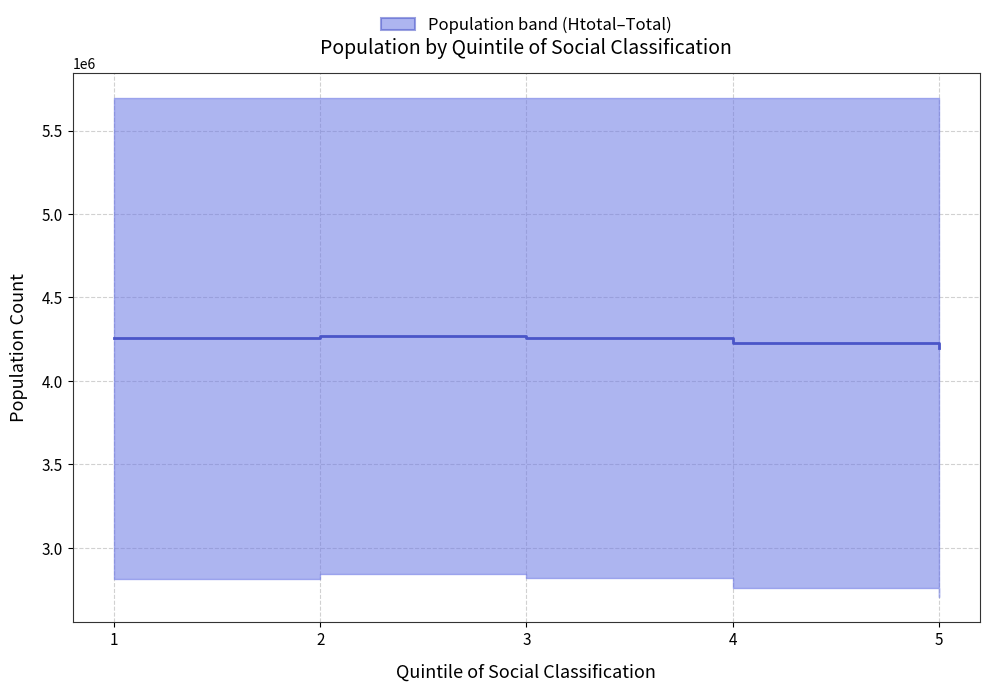

What is the minimum value shown in the chart?

4199865.0